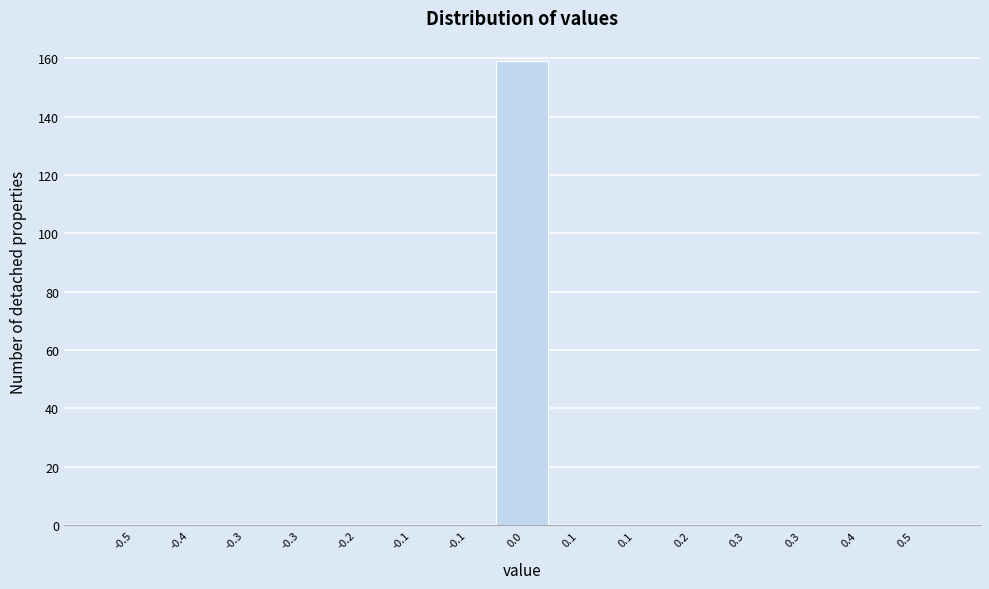

How many series are shown in this chart?

1